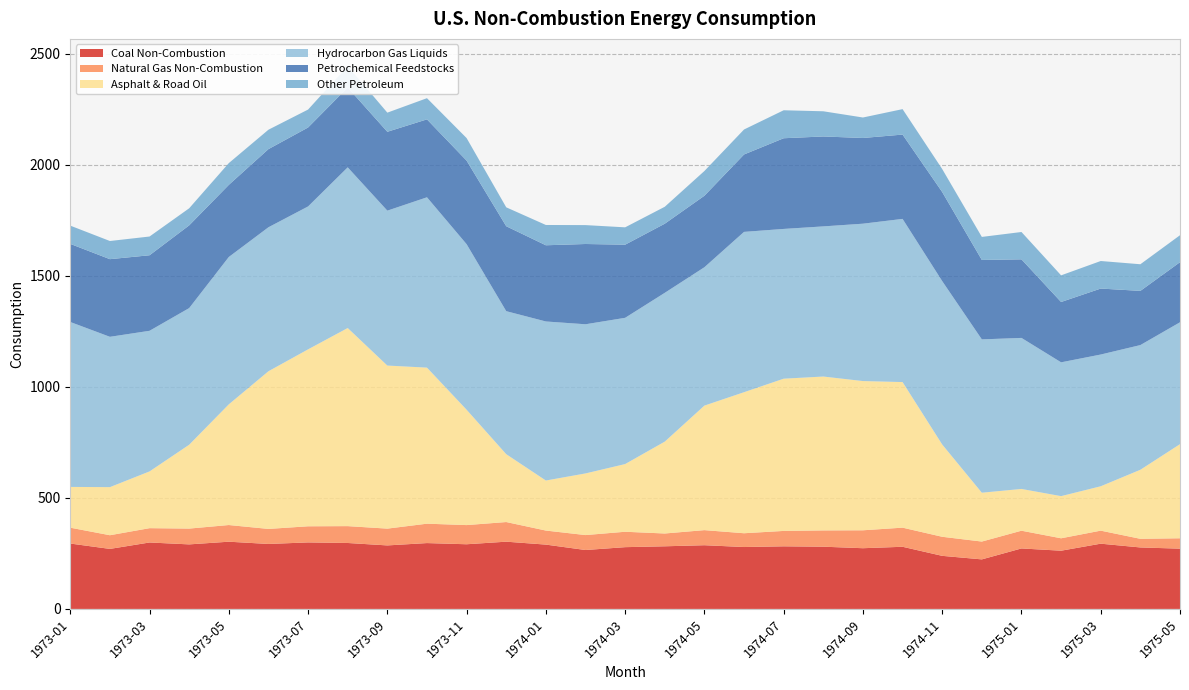

Reading left to right, what are all the values shown in this chart?

Coal Non-Combustion: 294.5	270.3	299.2	290.6	302.7	292.6	299.5	297.0	286.0	296.6	291.2	302.9	289.7	265.3	278.2	282.1	286.9	278.8	282.0	280.3	273.4	279.9	239.0	223.1	272.4	262.2	293.8	276.9	271.4
Natural Gas Non-Combustion: 71.4	61.6	64.5	71.2	75.1	67.7	72.7	75.9	75.7	87.4	86.4	88.5	63.3	67.4	69.4	57.7	67.9	62.1	69.4	73.4	80.7	86.1	85.9	80.3	79.9	55.9	58.7	38.9	46.8
Asphalt & Road Oil: 183.6	216.6	255.6	377.7	543.6	710.2	797.0	892.4	734.5	702.9	519.6	305.6	225.4	277.6	305.0	413.9	561.0	635.3	685.7	693.1	672.2	655.8	415.7	220.1	188.1	189.9	199.9	311.0	424.0
Hydrocarbon Gas Liquids: 742.9	677.1	633.4	615.4	663.7	648.5	643.7	723.7	697.7	767.2	745.6	644.2	716.3	671.8	658.6	670.1	623.2	722.1	674.5	676.2	708.8	734.9	735.9	690.6	680.2	602.7	593.3	561.6	548.9
Petrochemical Feedstocks: 351.8	349.7	340.2	372.7	324.9	352.0	355.6	359.8	355.2	351.0	376.4	382.6	343.2	361.6	329.5	311.4	322.0	348.7	408.5	405.1	386.0	379.8	401.2	357.8	353.9	271.8	297.2	244.1	270.7
Other Petroleum: 82.2	81.8	84.4	76.9	98.0	87.4	80.8	96.5	86.2	95.4	101.5	85.2	91.4	85.1	78.1	76.3	111.4	112.5	126.0	113.4	92.3	114.6	103.6	103.7	123.1	120.0	124.1	120.0	121.5